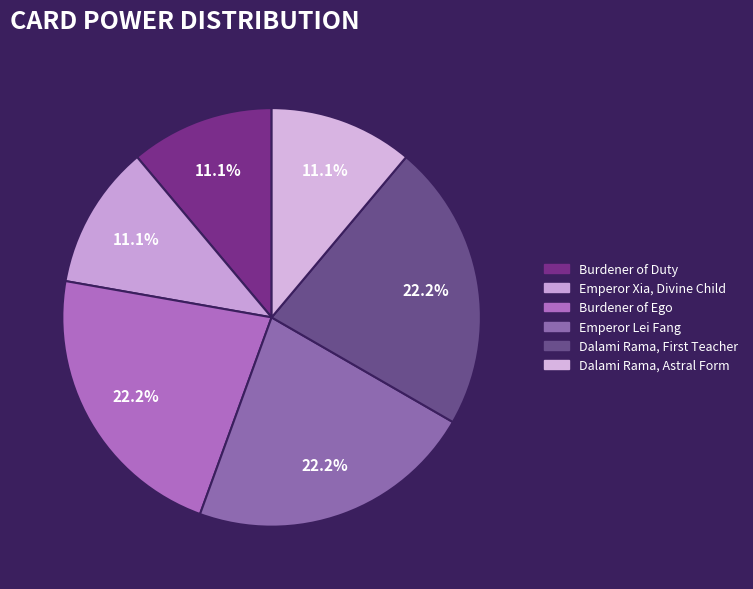

Combined, do Dalami Rama, Astral Form and Emperor Xia, Divine Child account for over 50%?

No